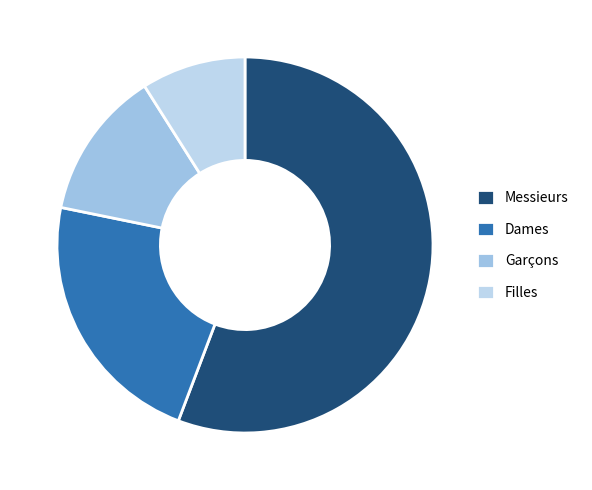

Which category has the biggest portion of the pie?

Messieurs